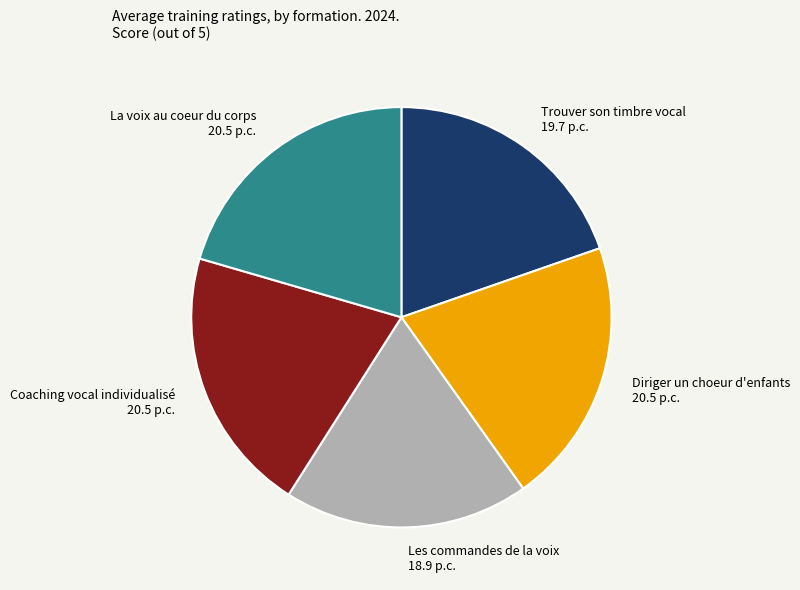

What is the smallest slice in the pie chart?

Les commandes de la voix